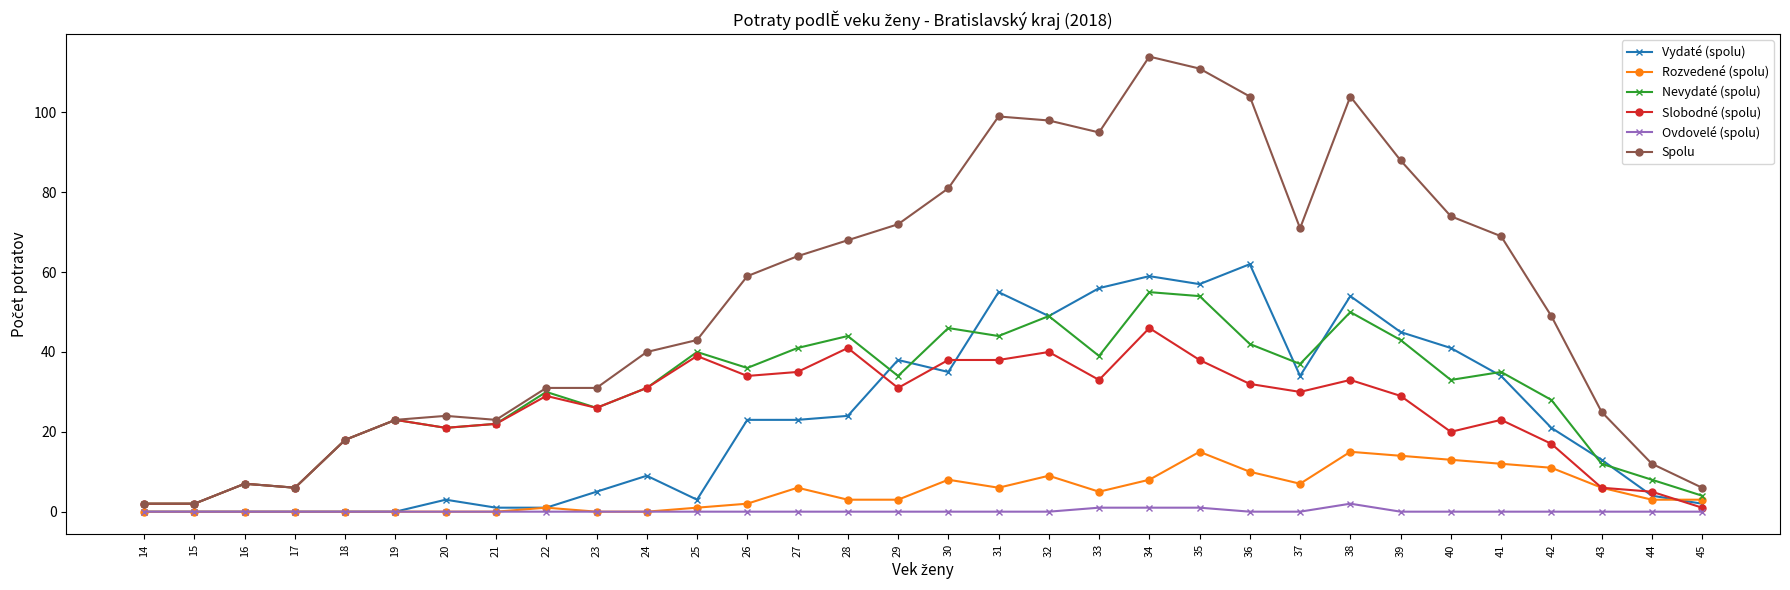

What is the maximum value for Spolu?

114